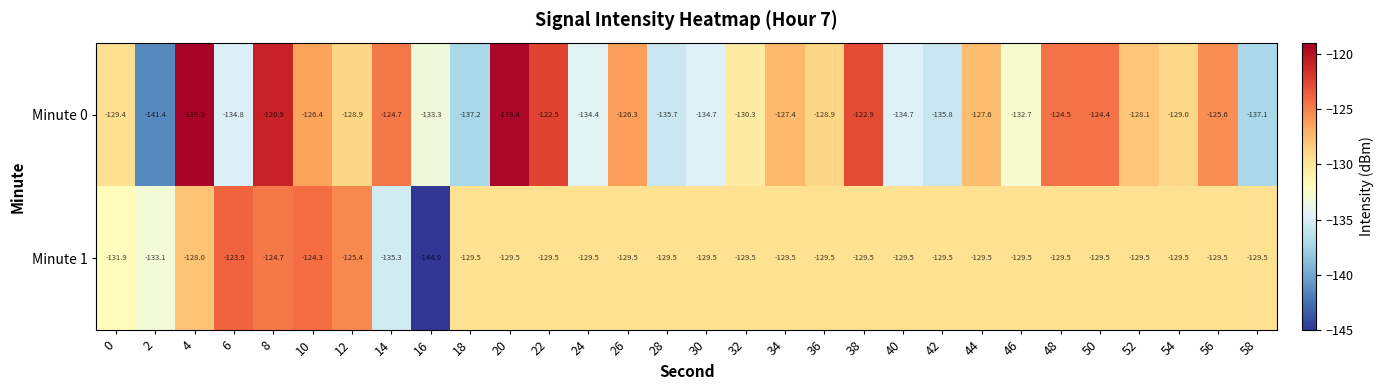

List the series in order of their overall mean, highest first.

Minute 0, Minute 1